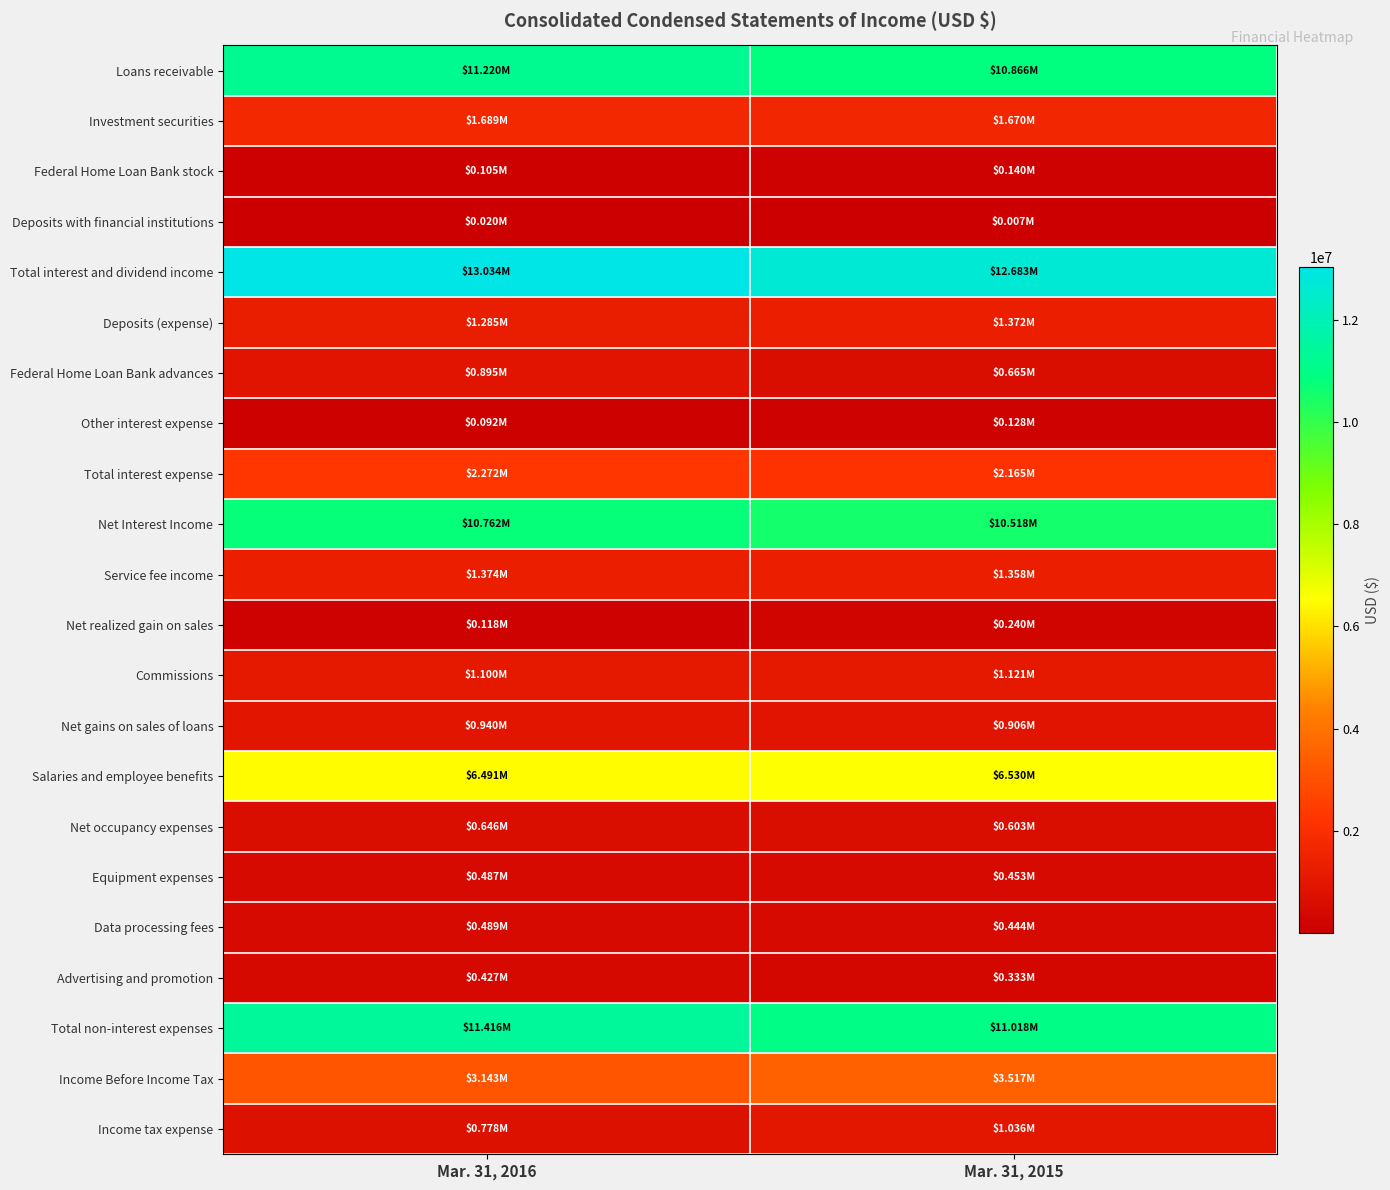

Between Mar. 31, 2015 and Mar. 31, 2016, which is larger?

Mar. 31, 2016